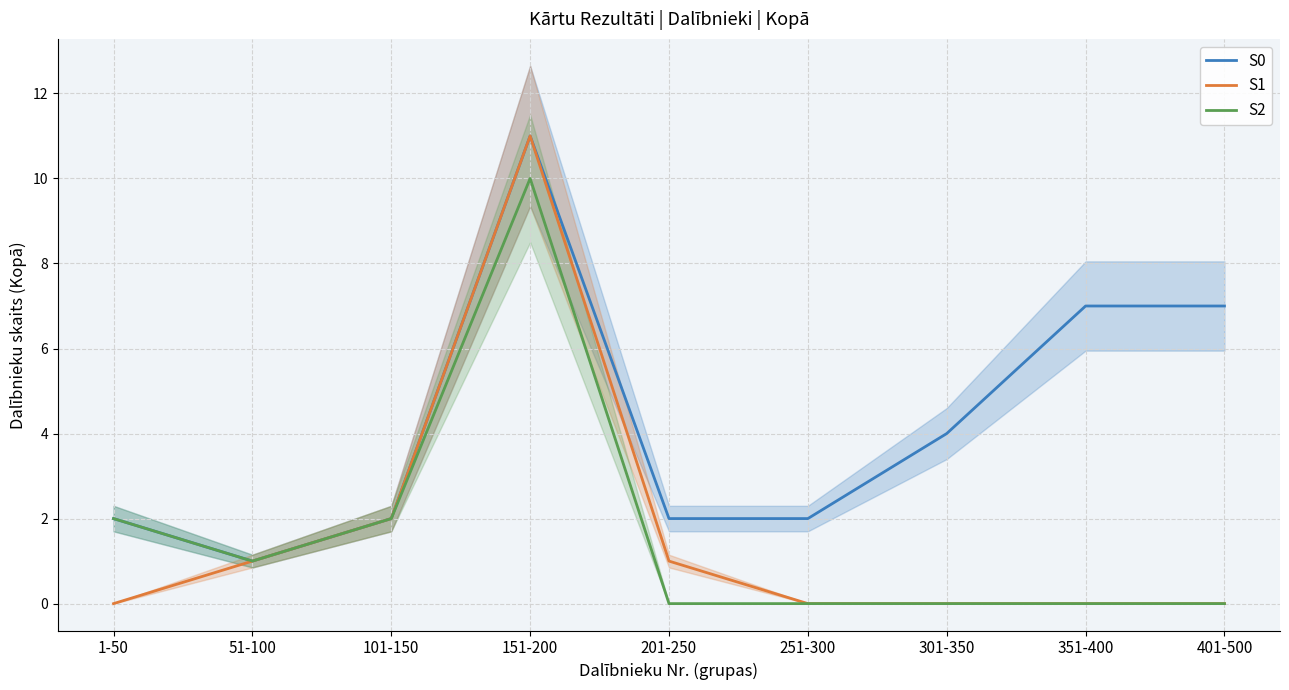

Reading left to right, transcribe all the data shown in this chart.

S0: 1-50=2	51-100=1	101-150=2	151-200=11	201-250=2	251-300=2	301-350=4	351-400=7	401-500=7
S1: 1-50=0	51-100=1	101-150=2	151-200=11	201-250=1	251-300=0	301-350=0	351-400=0	401-500=0
S2: 1-50=2	51-100=1	101-150=2	151-200=10	201-250=0	251-300=0	301-350=0	351-400=0	401-500=0